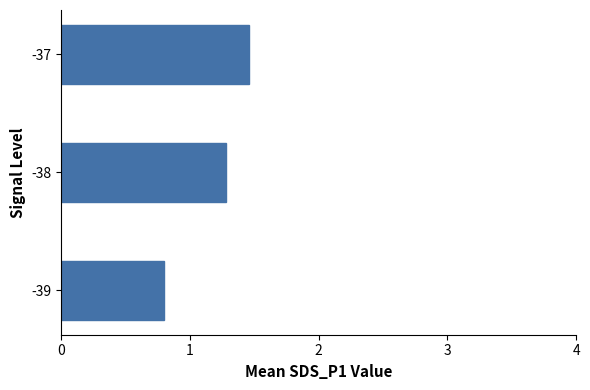

Rank the categories by value from highest to lowest.

-37, -38, -39